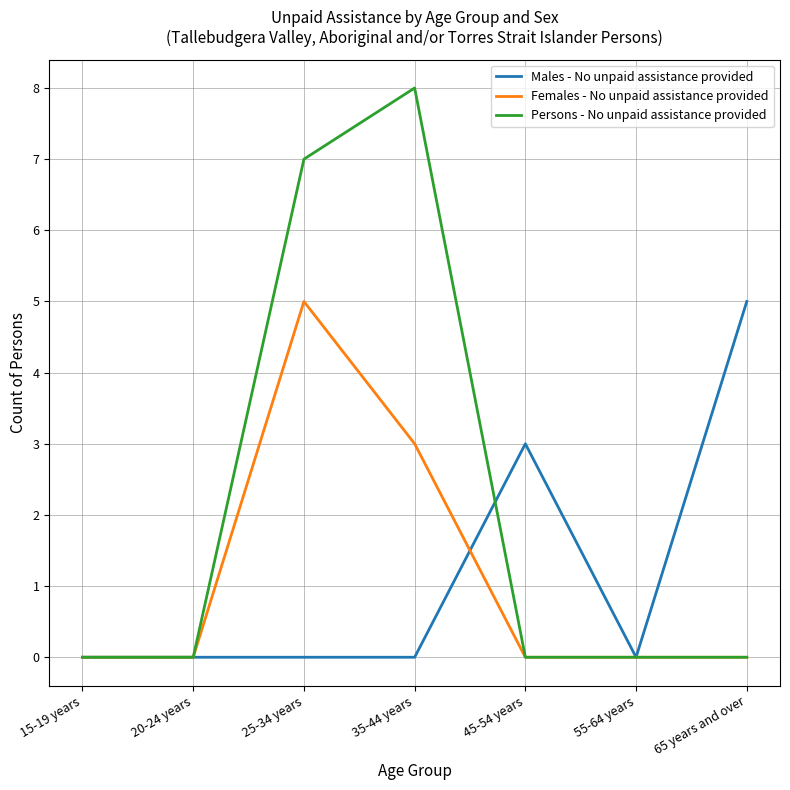

Reading left to right, list all the values displayed in this chart.

Males - No unpaid assistance provided: 0	0	0	0	3	0	5
Females - No unpaid assistance provided: 0	0	5	3	0	0	0
Persons - No unpaid assistance provided: 0	0	7	8	0	0	0